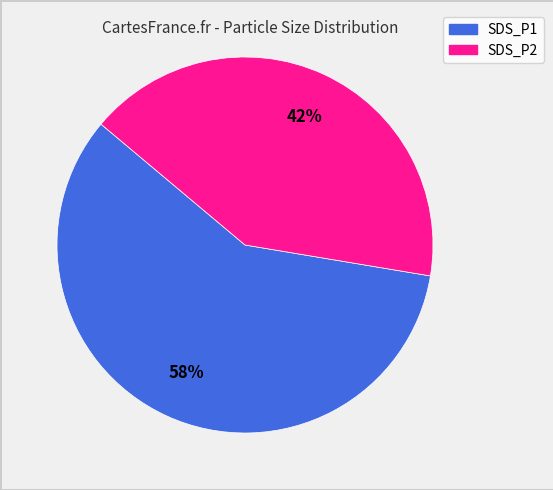

Combined, do SDS_P2 and SDS_P1 account for over 50%?

Yes